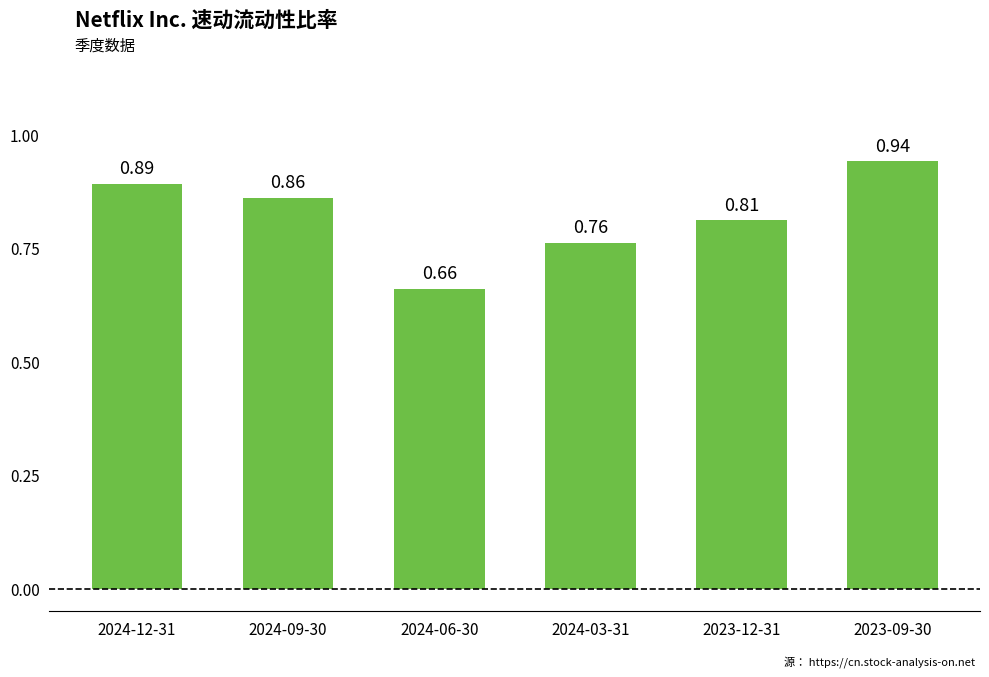

What is the difference between the maximum and minimum values?

0.3